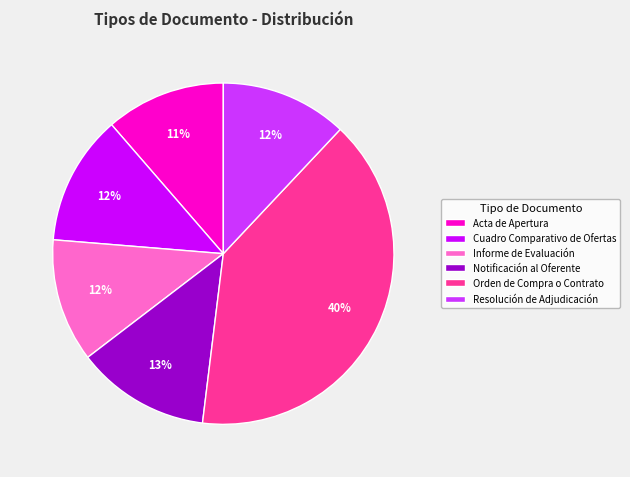

To the nearest percent, what percentage of the pie is Cuadro Comparativo de Ofertas?

12%